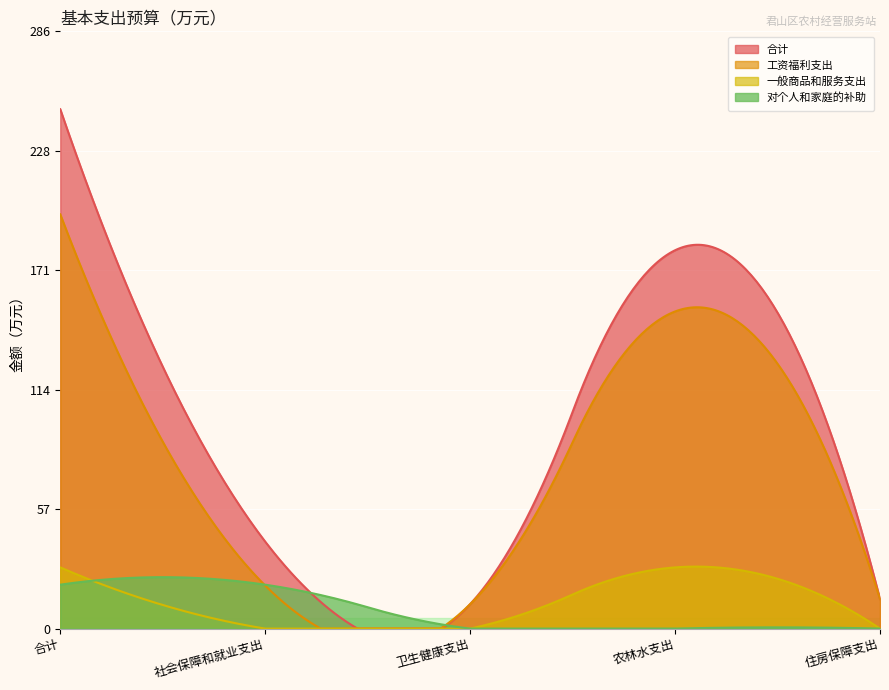

At 社会保障和就业支出, list the series in order from smallest to largest.

一般商品和服务支出, 工资福利支出, 对个人和家庭的补助, 合计